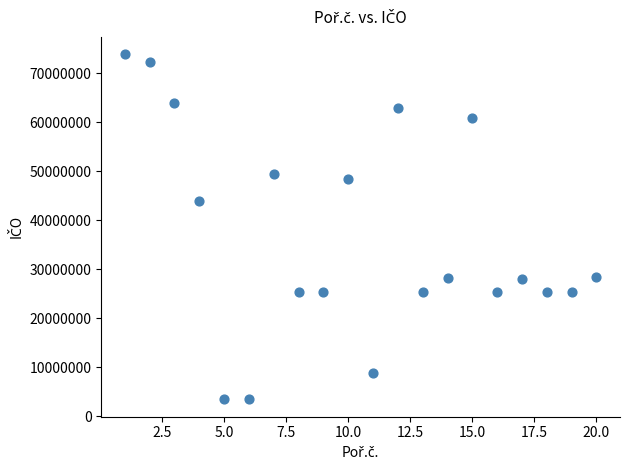

What Y value in the scatter plot is closest to 38695295?

43871020